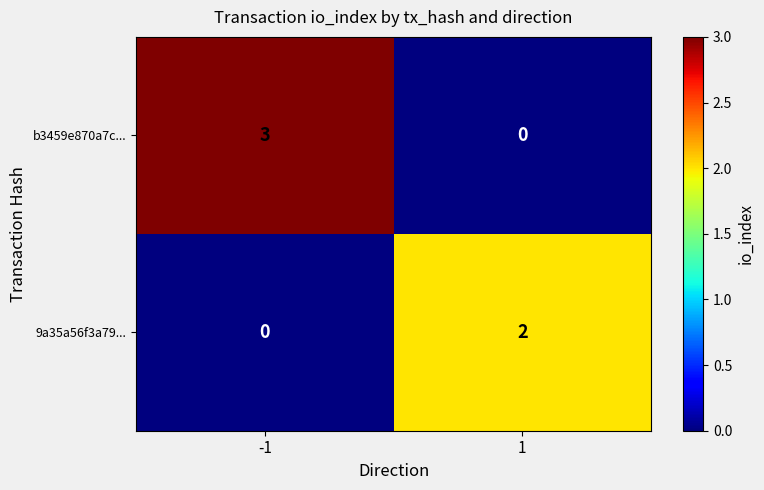

Rank the series by their average value, from highest to lowest.

b3459e870a7c..., 9a35a56f3a79...